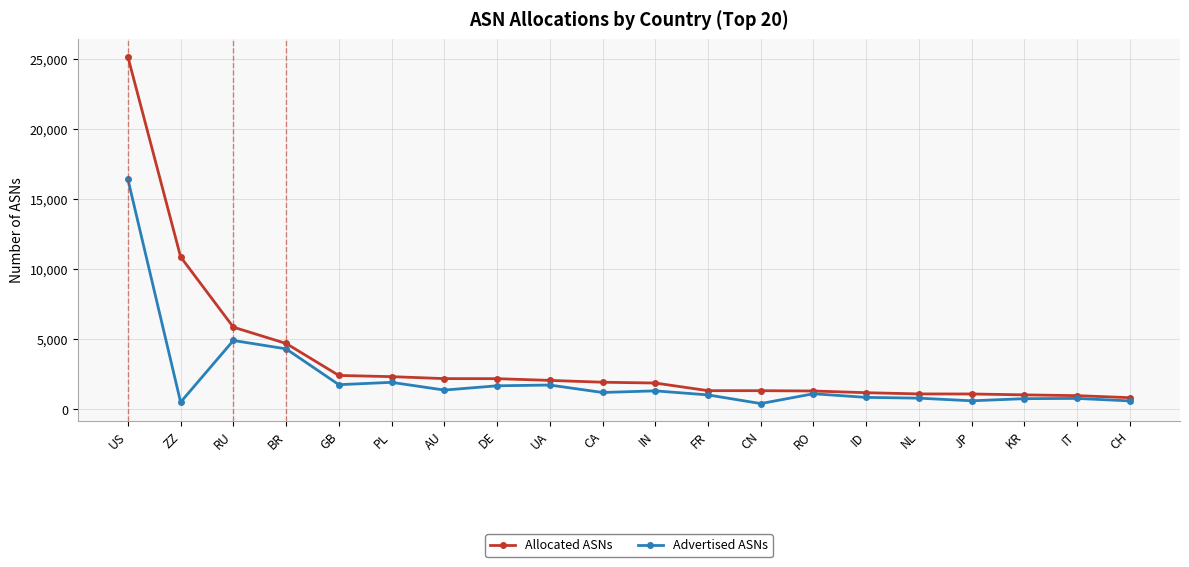

The Advertised ASNs series shows 537 at DE. True or false?

False